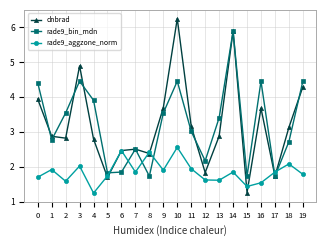

Does the chart have visible grid lines?

Yes